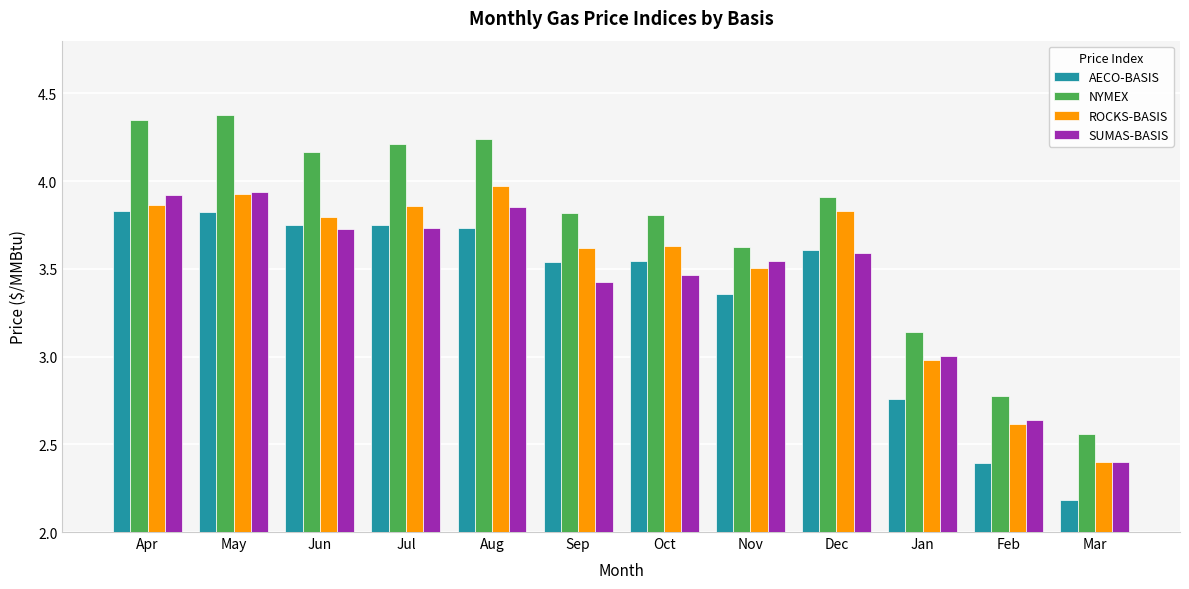

Is the value of SUMAS-BASIS at May greater than the value of AECO-BASIS at Apr?

Yes